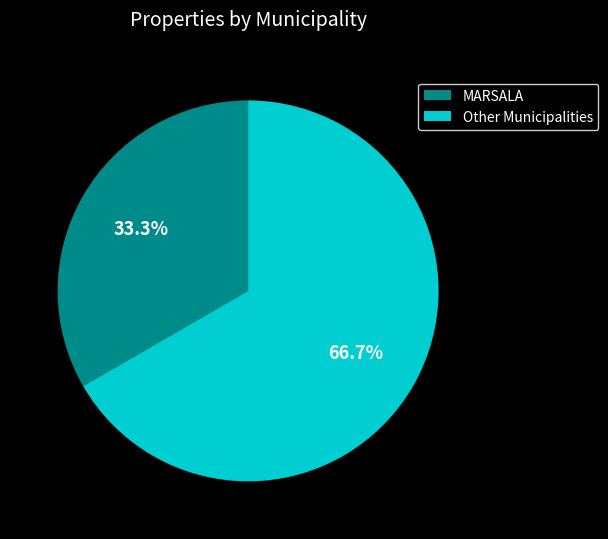

Approximately how many times larger is the value at Other Municipalities compared to MARSALA?

2.0